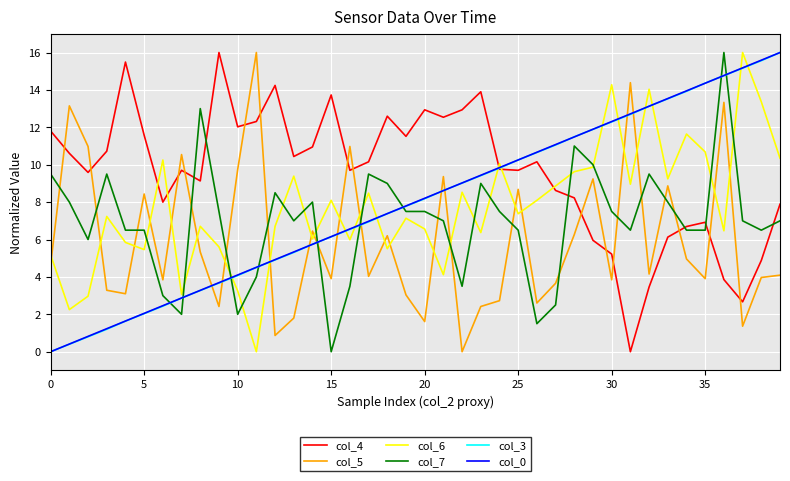

What is the greatest value displayed?

16.0